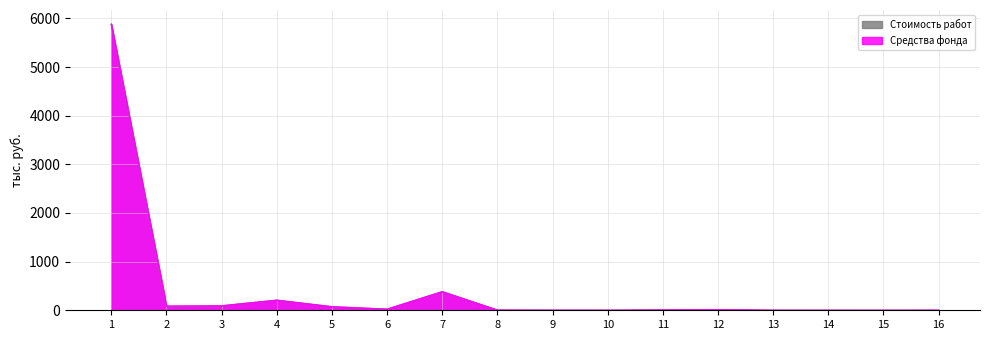

Reading left to right, what are all the values shown in this chart?

Стоимость работ: 5878.3	75.8	90.5	206.4	72.0	21.5	381.1	3.2	1.1	0.3	5.9	12.1	0.4	0.2	0.0	0.8
Средства фонда: 5878.3	87.0	90.5	206.4	72.0	21.5	381.1	3.2	1.1	0.3	5.9	12.1	0.4	0.2	0.0	0.8